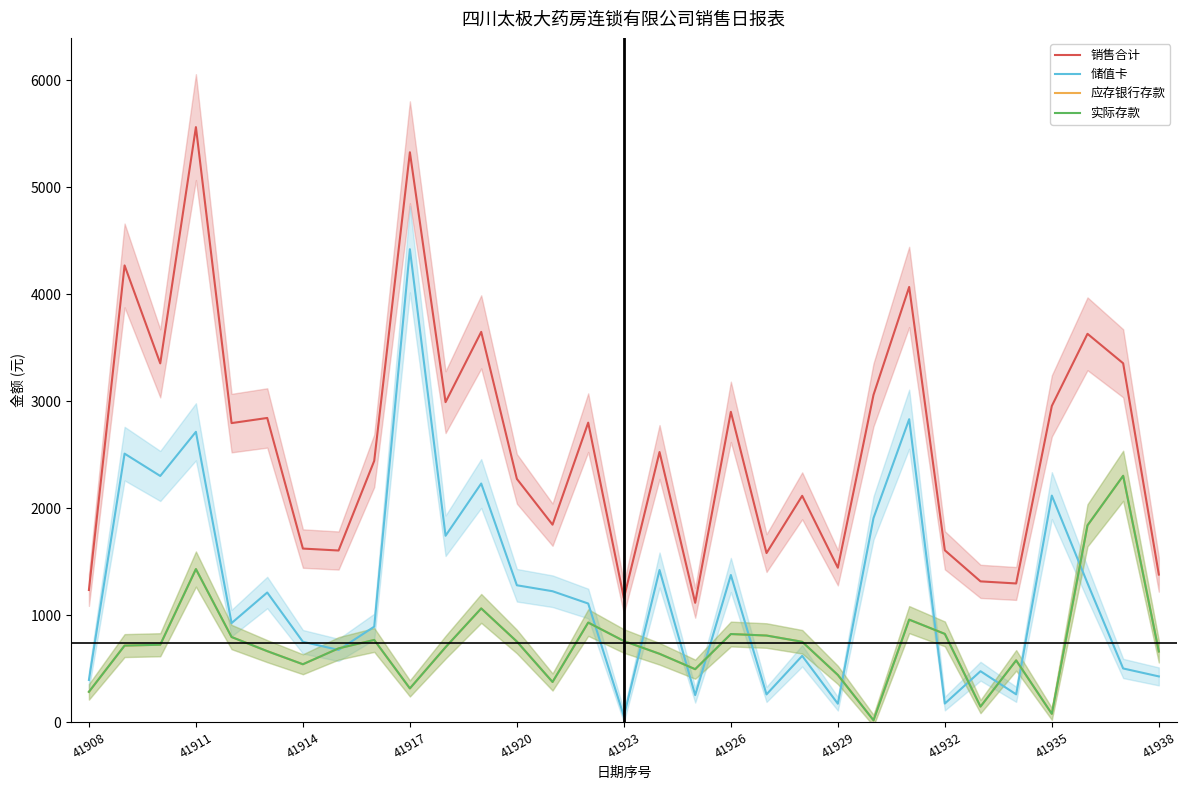

The value of 销售合计 at 41929 is 356.7. True or false?

False